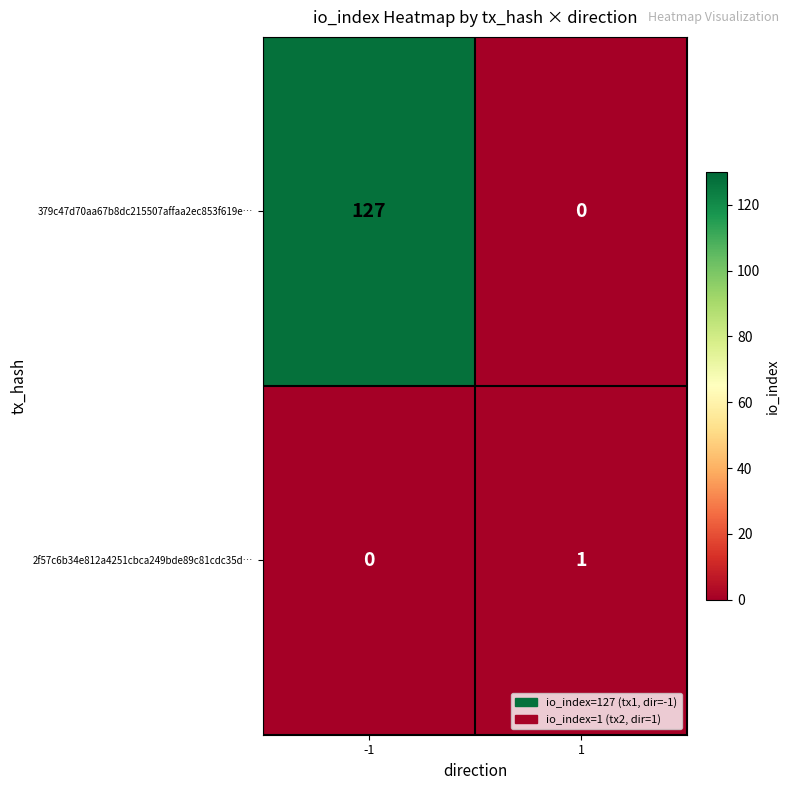

Between -1 and 1, which series saw the biggest shift?

379c47d70aa67b8dc215507affaa2ec853f619e…